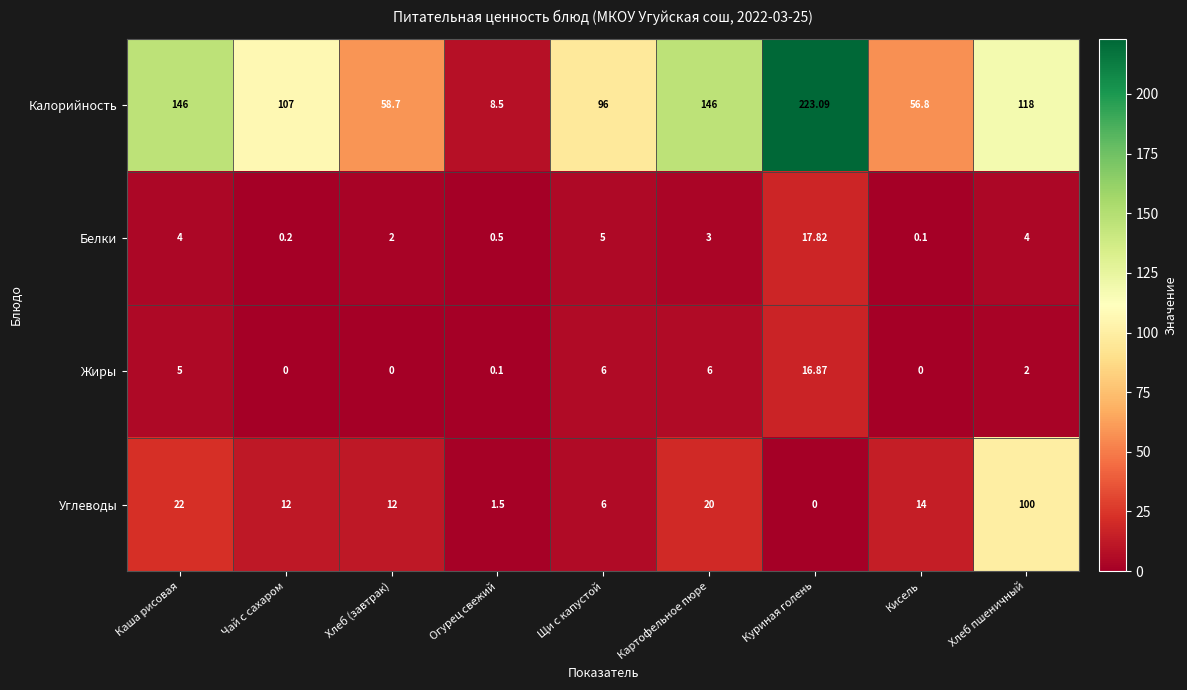

Which category has the lowest value in the Углеводы series?

Куриная голень